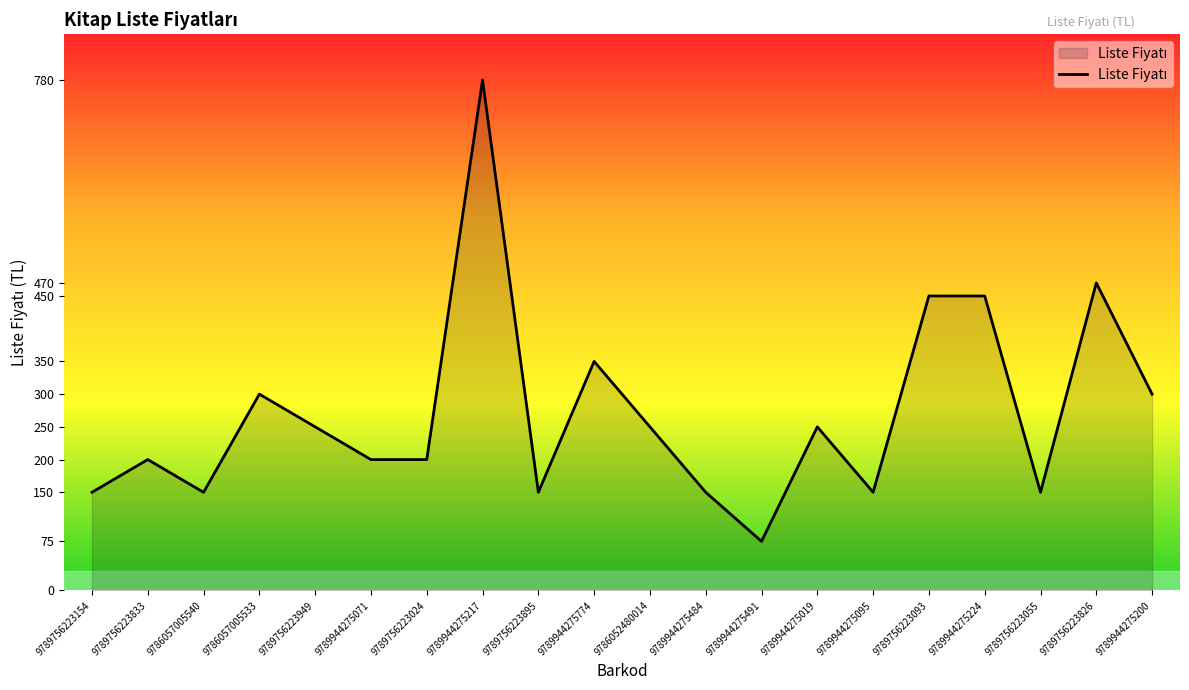

Which category has the lowest value across all series?

9789944275491